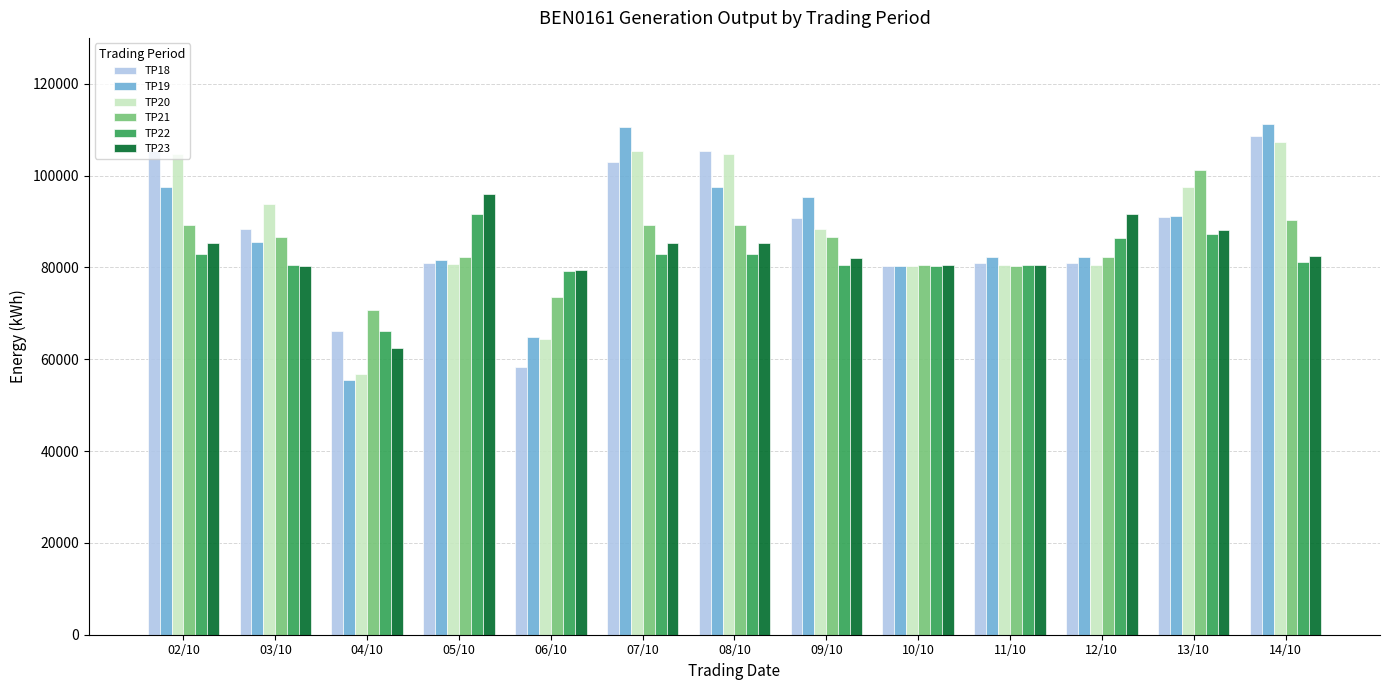

What is the total value across all series at 05/10?

513600